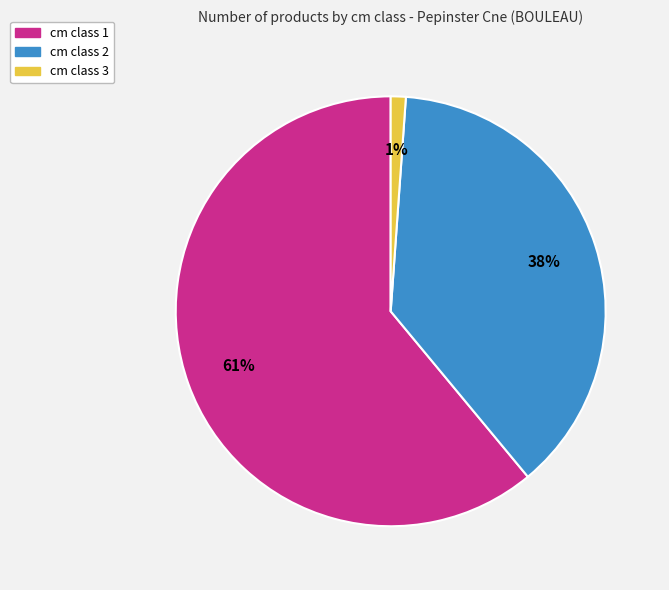

To the nearest percent, what is the difference between the largest and smallest slice percentages?

60%